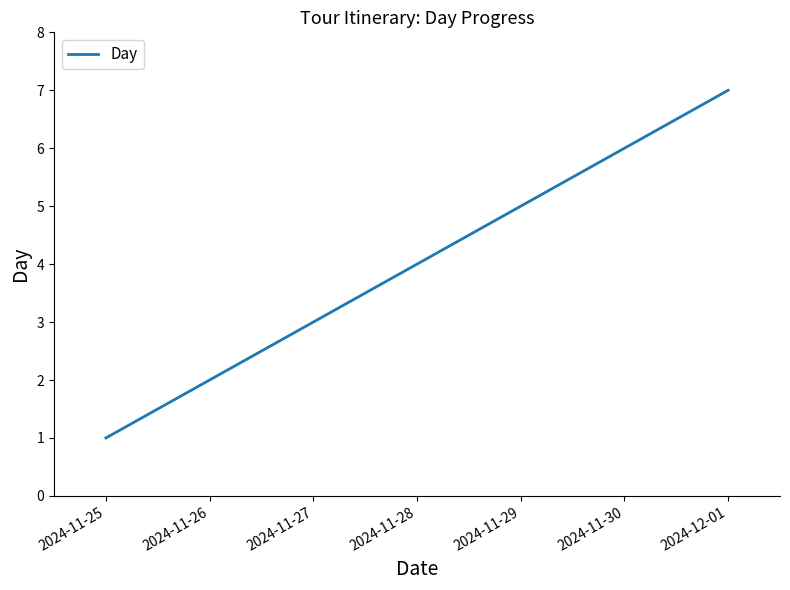

Rank the categories by value from lowest to highest.

2024-11-25, 2024-11-26, 2024-11-27, 2024-11-28, 2024-11-29, 2024-11-30, 2024-12-01